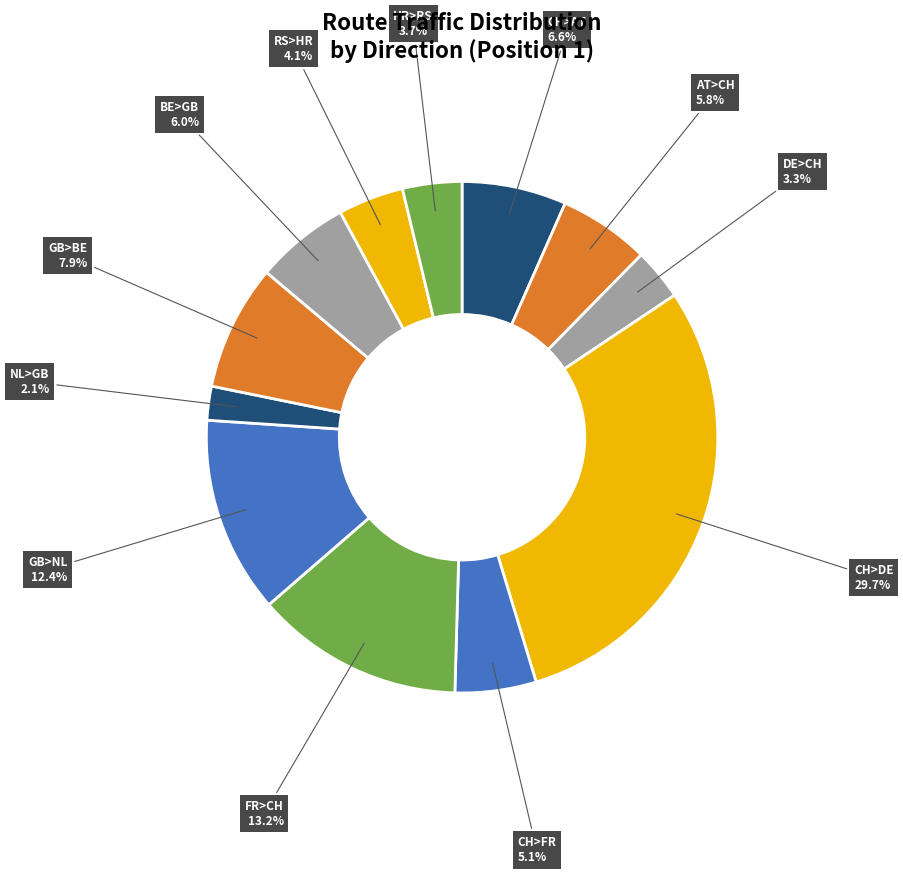

Does NL>GB account for over 50% of the chart?

No